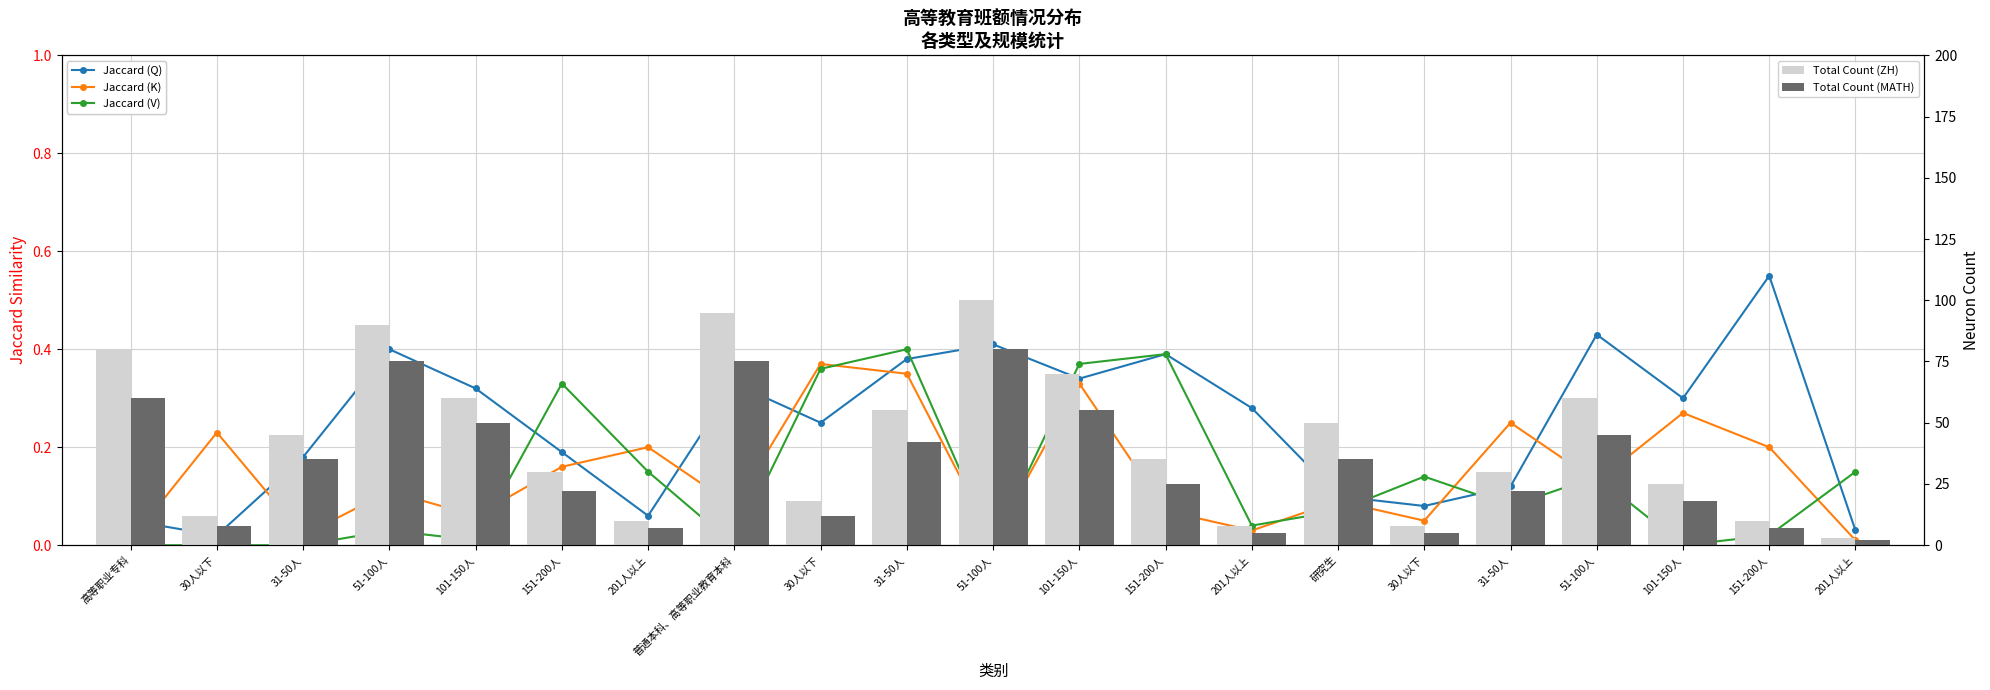

At which label is Jaccard (K) closest to 0?

高等职业专科